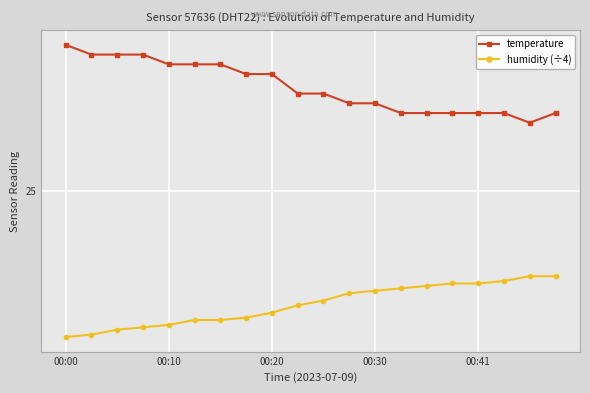

Rank the series by their average value, from lowest to highest.

humidity (÷4), temperature